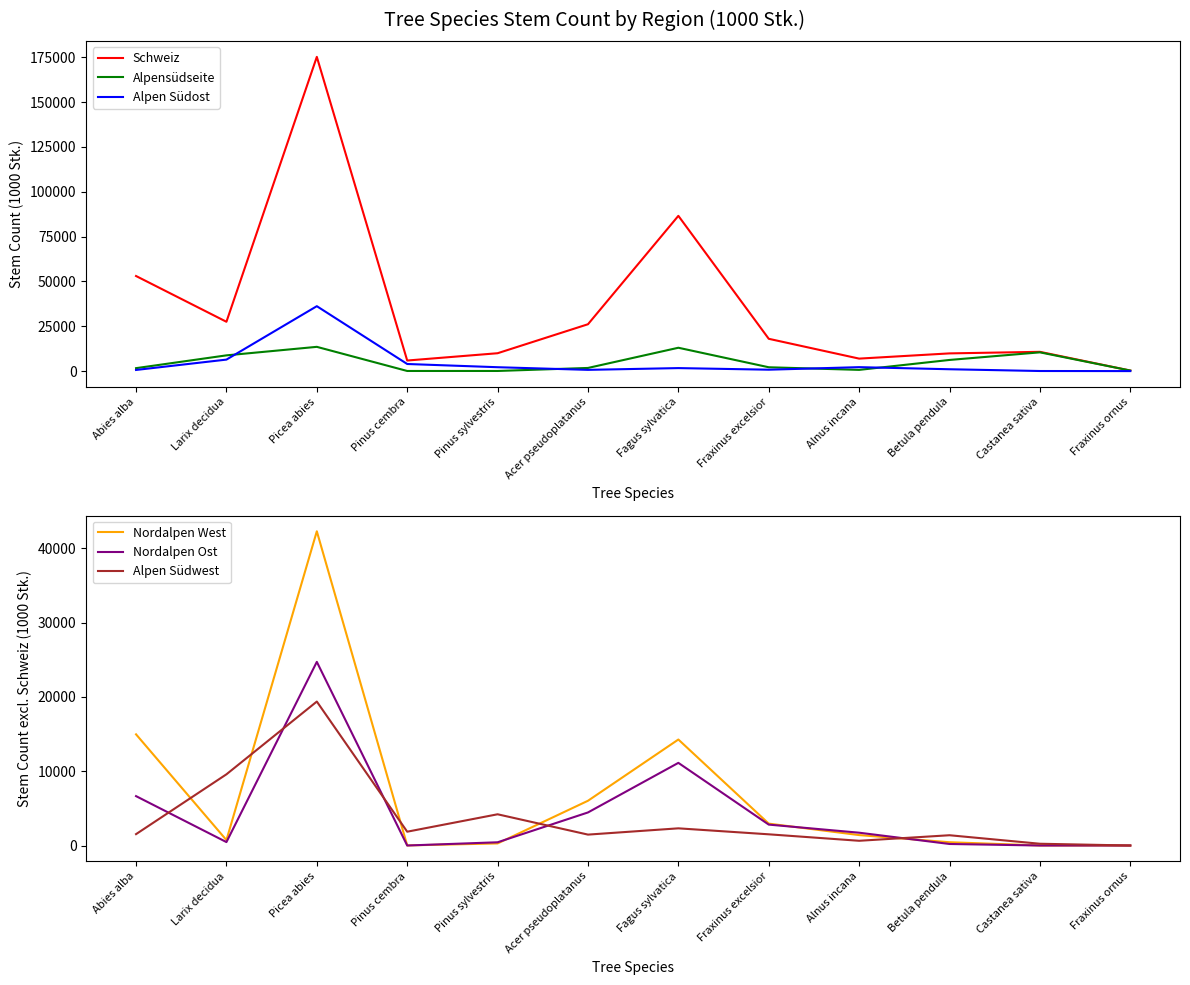

What are all the series names shown in the legend?

Schweiz, Alpensüdseite, Alpen Südost, Nordalpen West, Nordalpen Ost, Alpen Südwest